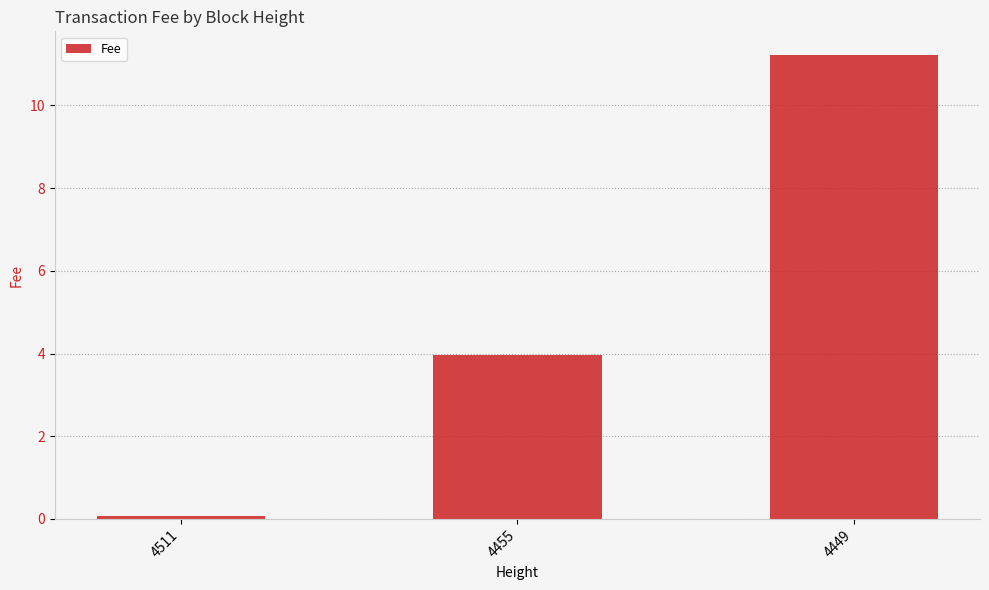

List the labels in order of value, smallest first.

4511, 4455, 4449